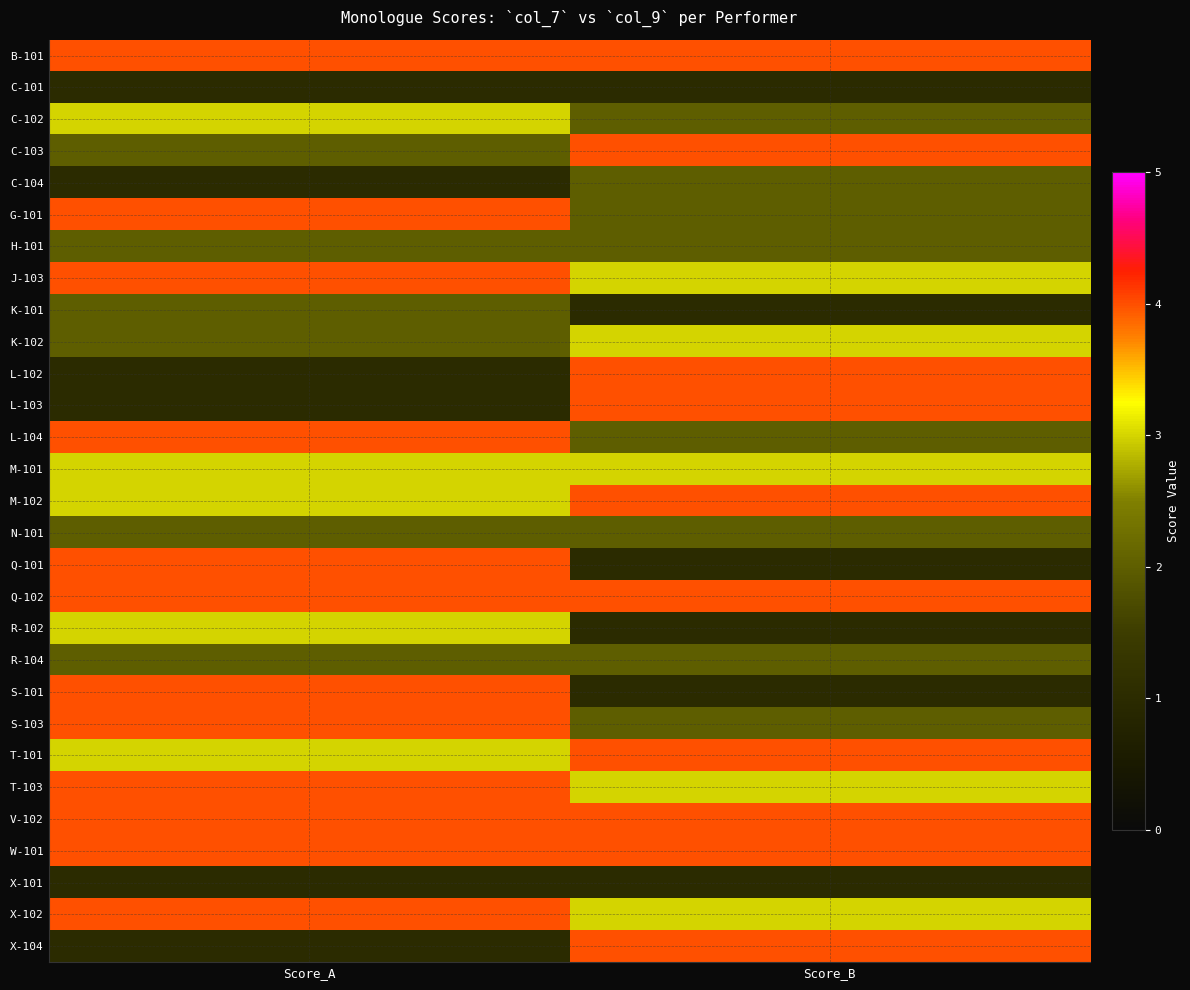

List the series in order of their peak value, highest first.

B-101, C-103, G-101, J-103, L-102, L-103, L-104, M-102, Q-101, Q-102, S-101, S-103, T-101, T-103, V-102, W-101, X-102, X-104, C-102, K-102, M-101, R-102, C-104, H-101, K-101, N-101, R-104, C-101, X-101